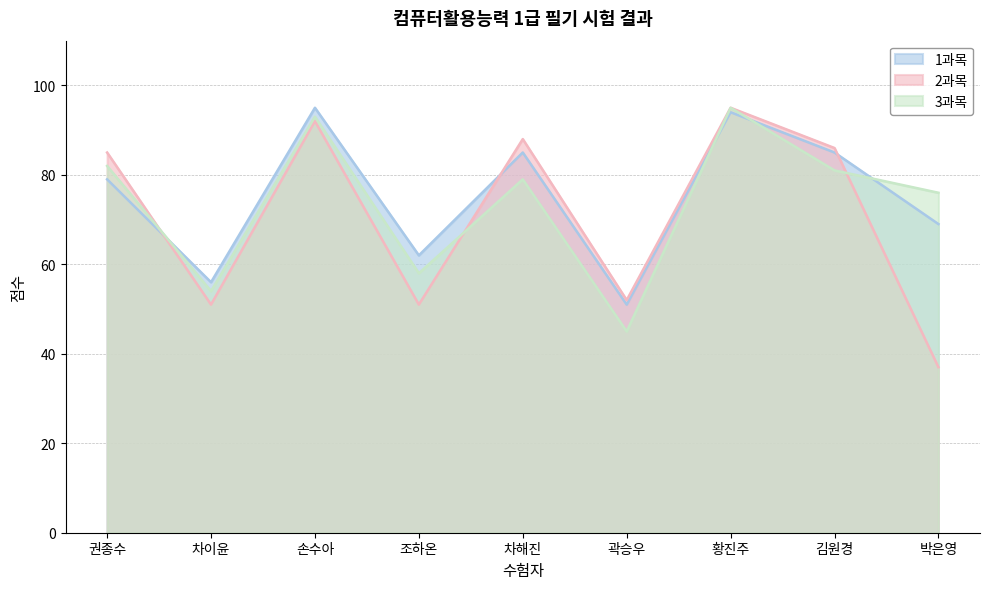

Rank the categories by 2과목 value from lowest to highest.

박은영, 차이윤, 조하온, 곽승우, 권종수, 김원경, 차해진, 손수아, 황진주